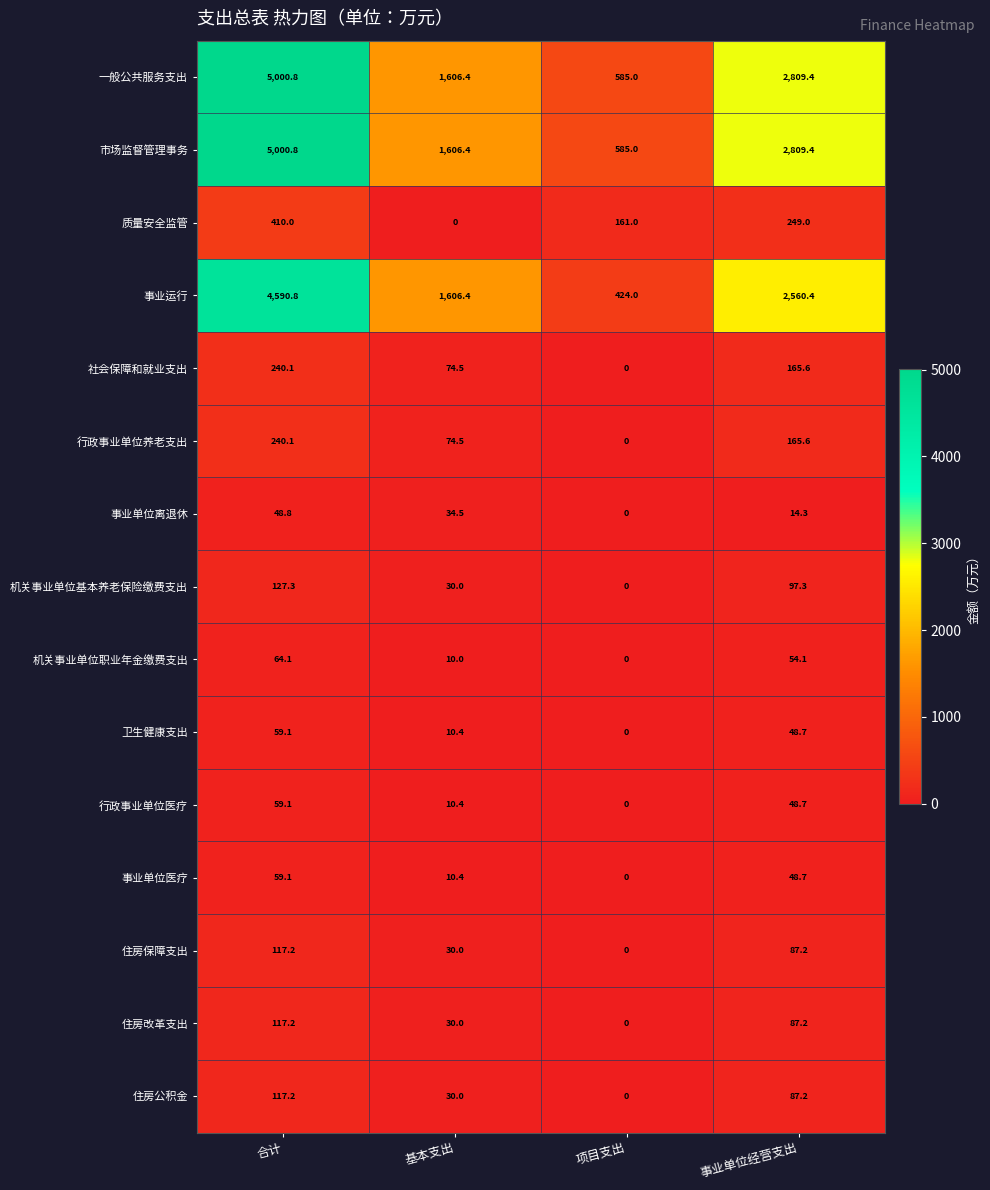

What is the difference between the highest and lowest values at 项目支出?

585.0